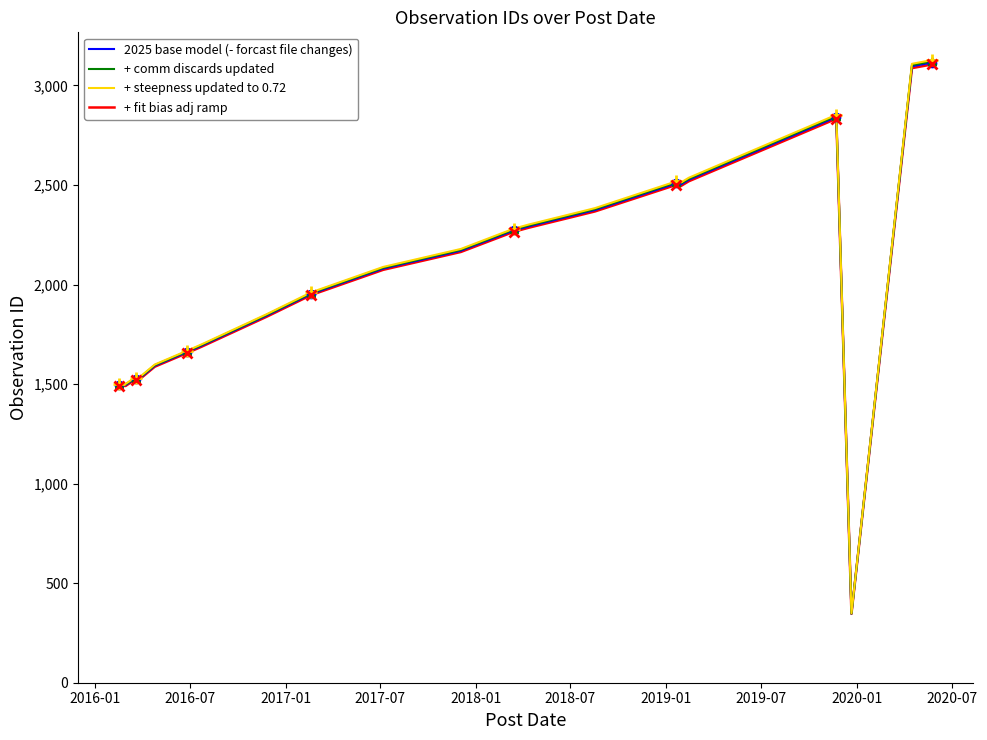

Count the number of data series in this chart.

4